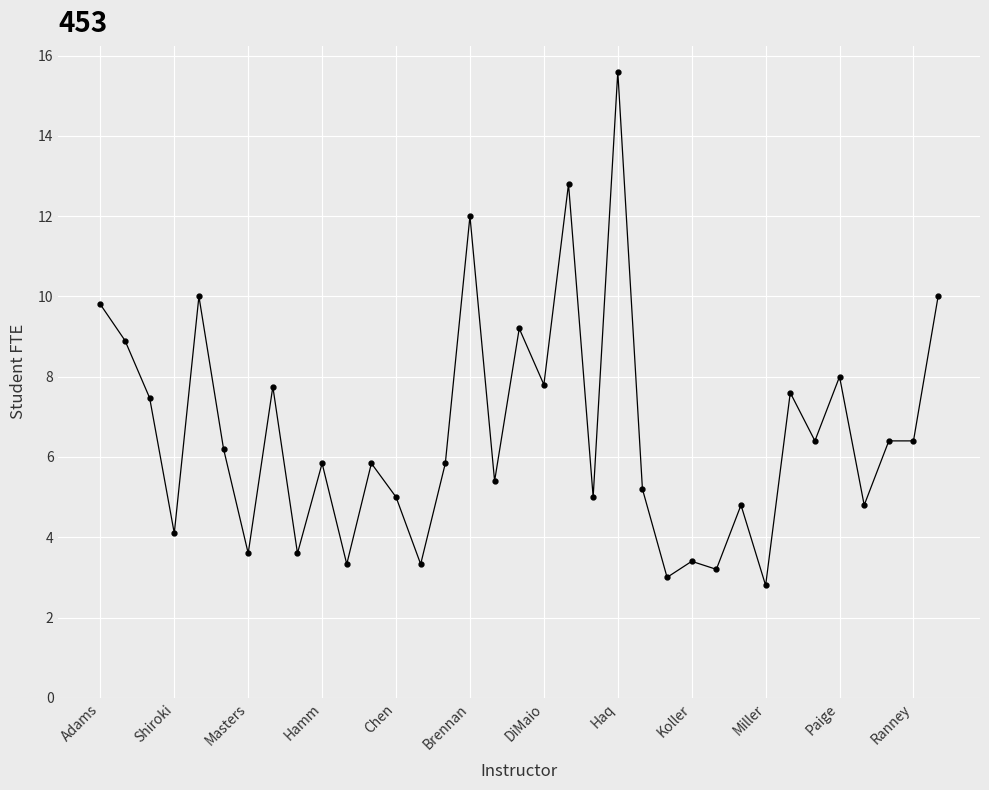

What is the minimum value shown in the chart?

2.8